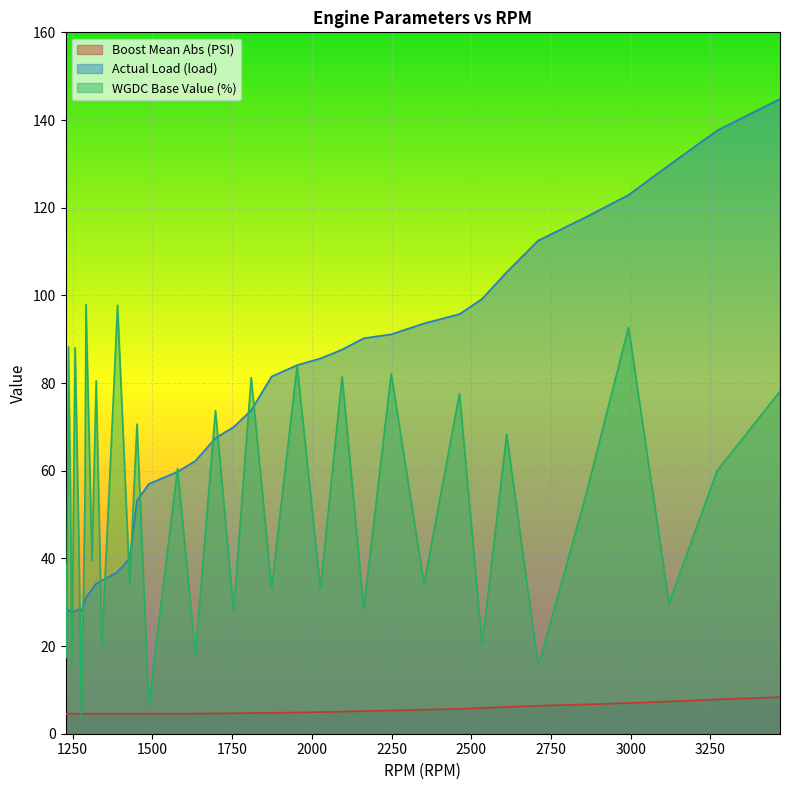

True or false: Actual Load (load) has a value of 28.0 at 1278.

True